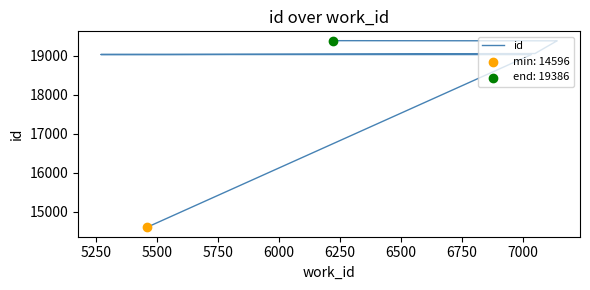

What is the change in value from 5250 to 6000?

+27